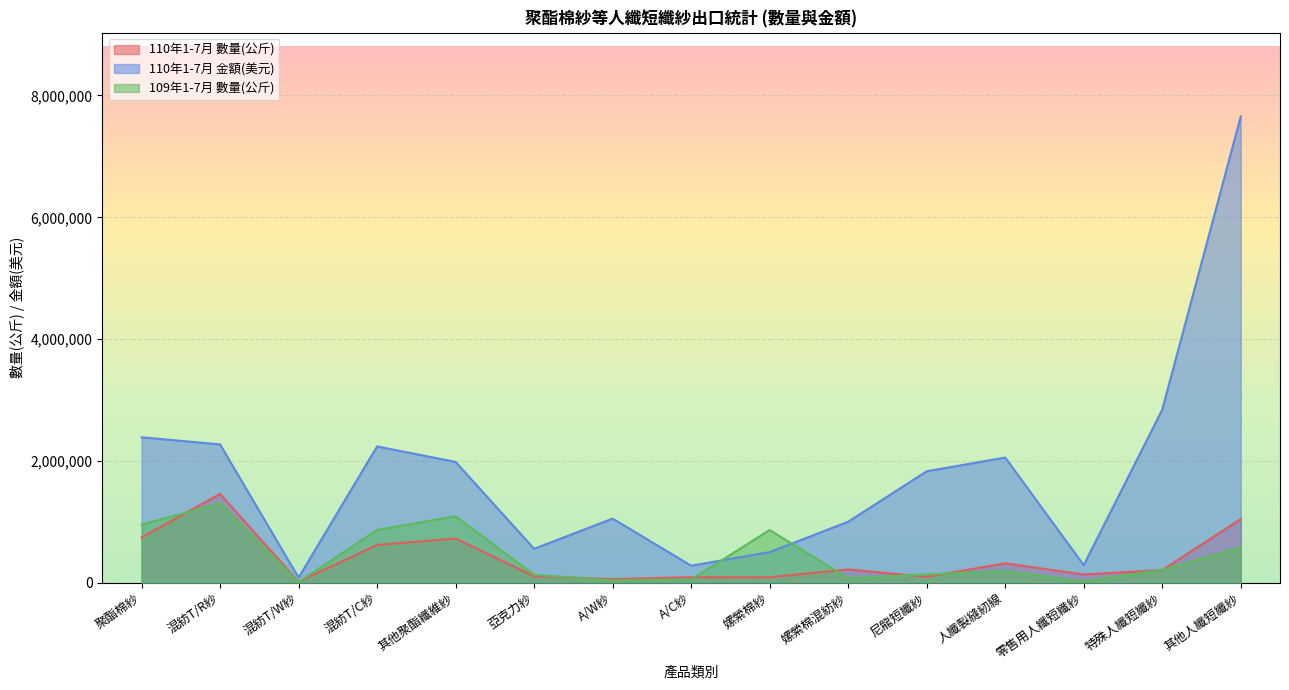

Which has a higher value, 嫘縈棉紗 or 聚酯棉紗?

聚酯棉紗